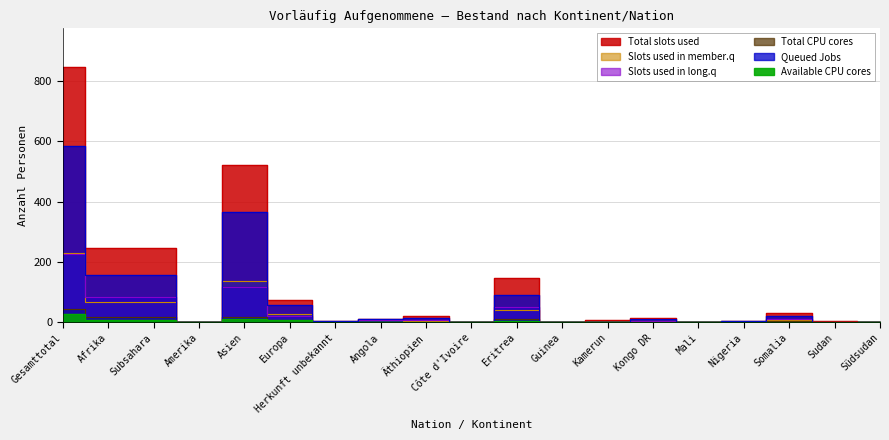

Where is the first local minimum for Slots used in long.q?

Amerika